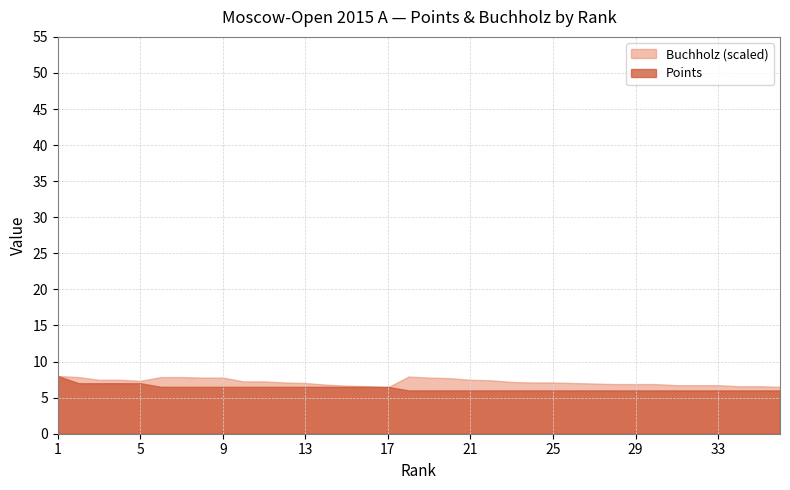

What is the maximum value shown in the chart?

8.0